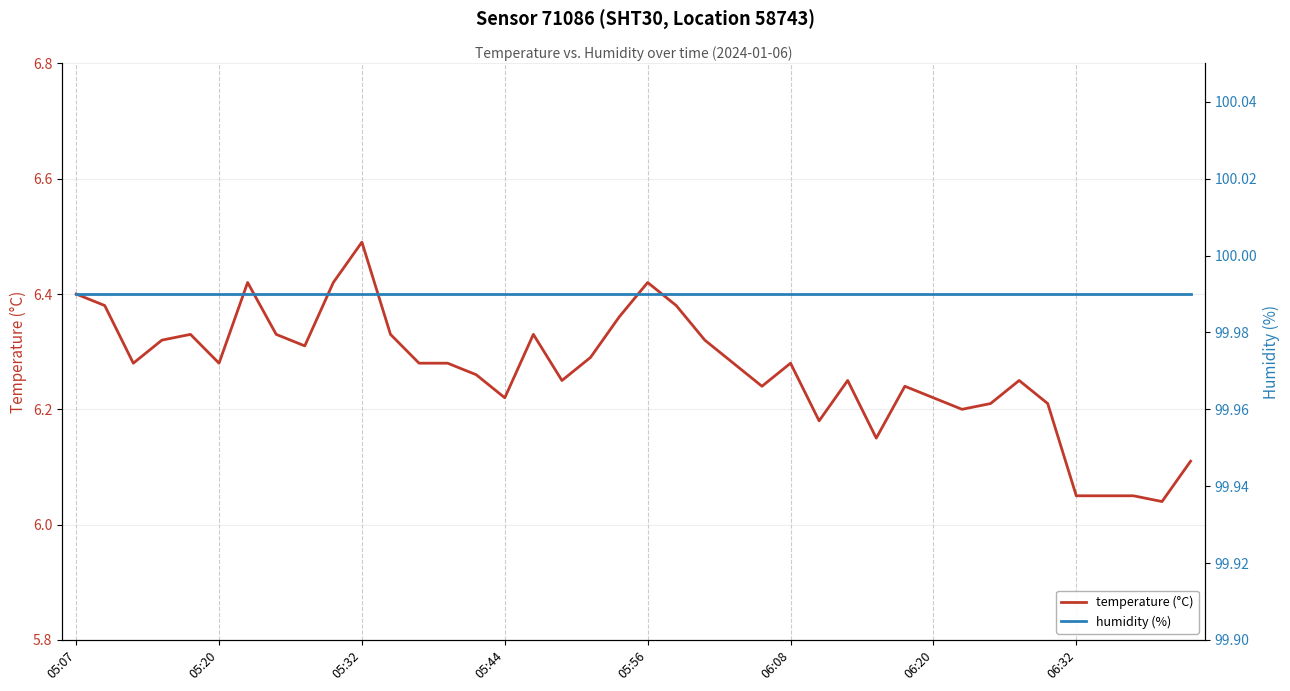

Which category has the highest value in the temperature (°C) series?

05:32